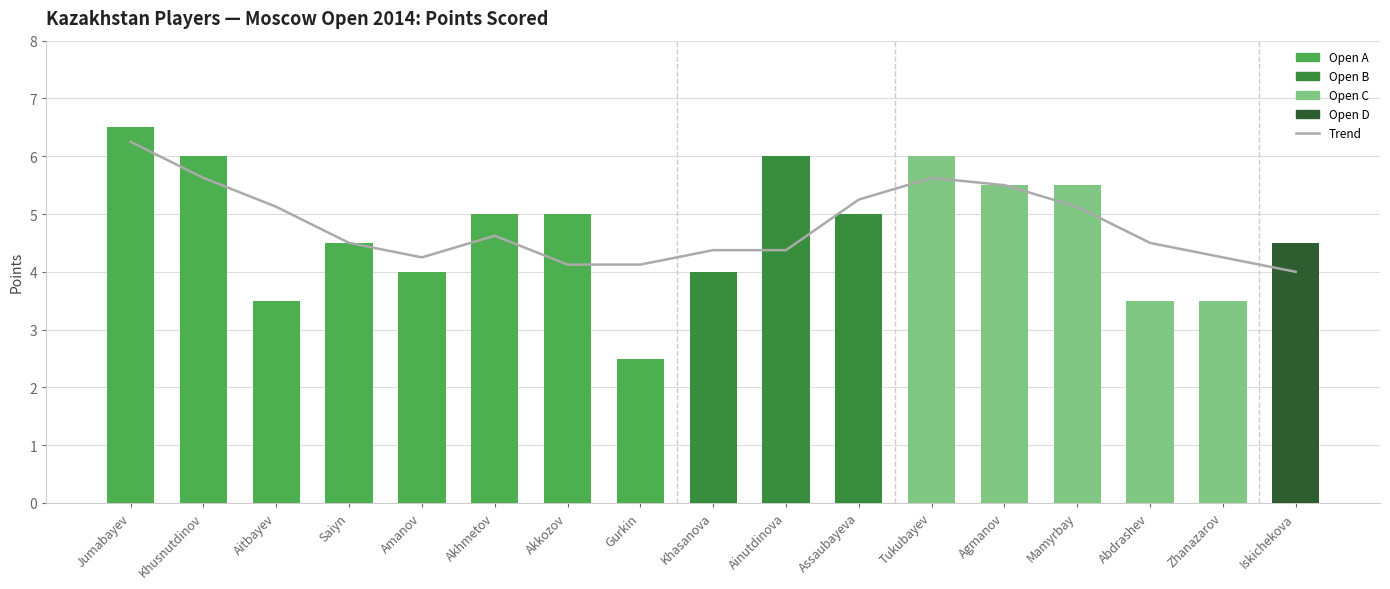

What is the difference between the Points values at Agmanov and Abdrashev?

2.0